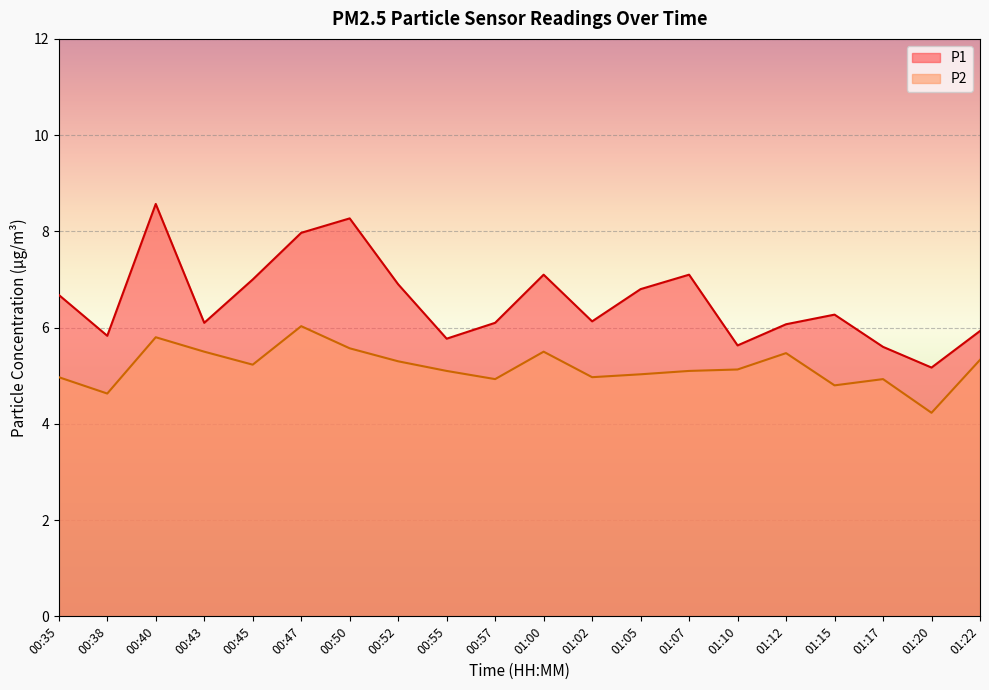

What is the maximum value for P1?

8.6